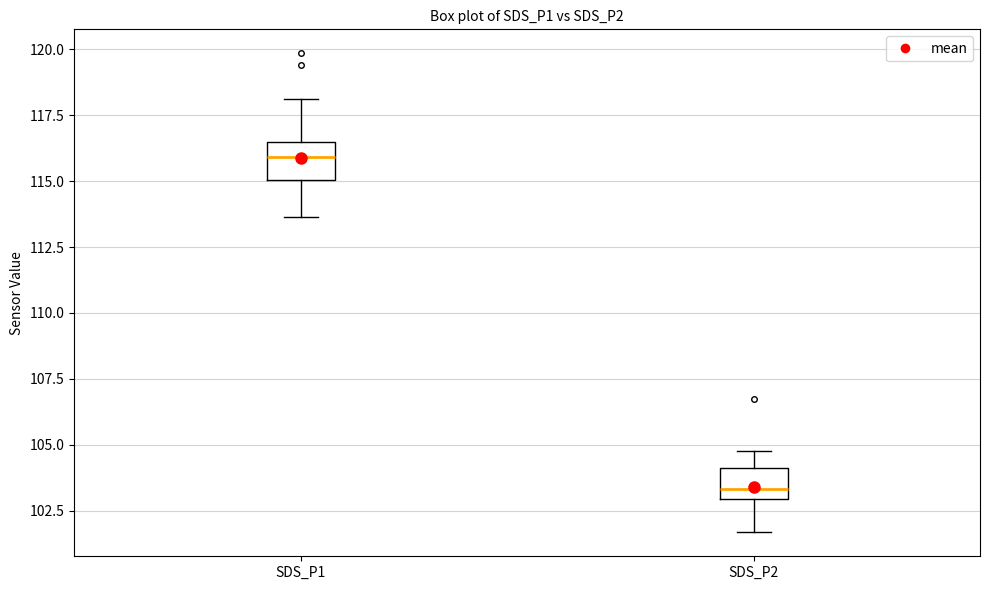

Reading left to right, read every box against the y-axis: the position of its median line, the range the box covers, and the ends of its whiskers. The values are not printed on the chart, so give them approximately, as read against the axis.

SDS_P1: median 116.0, box 115.0 to 116.5, whiskers 113.5 to 118.0
SDS_P2: median 103.5, box 103.0 to 104.0, whiskers 101.5 to 105.0